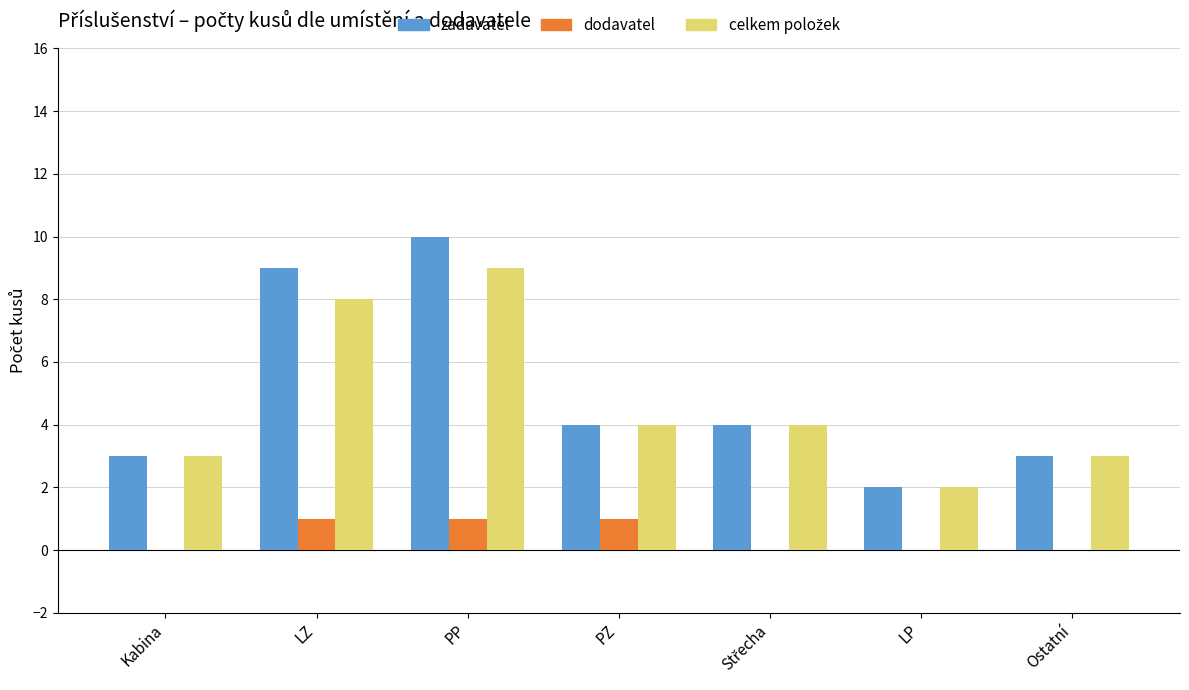

The value of dodavatel at PP is 1. True or false?

True